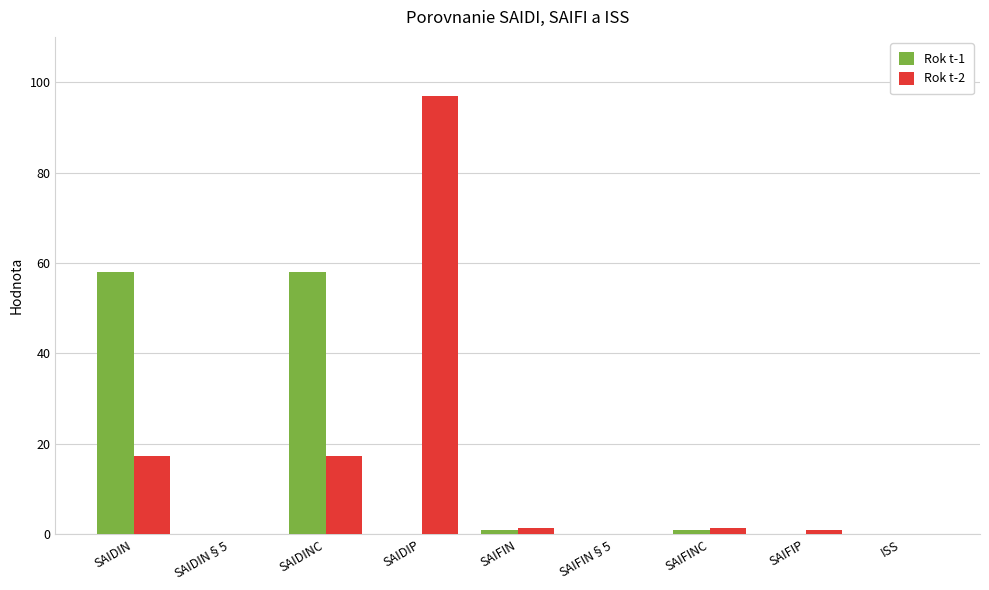

Which label corresponds to the largest value in the chart?

SAIDIP